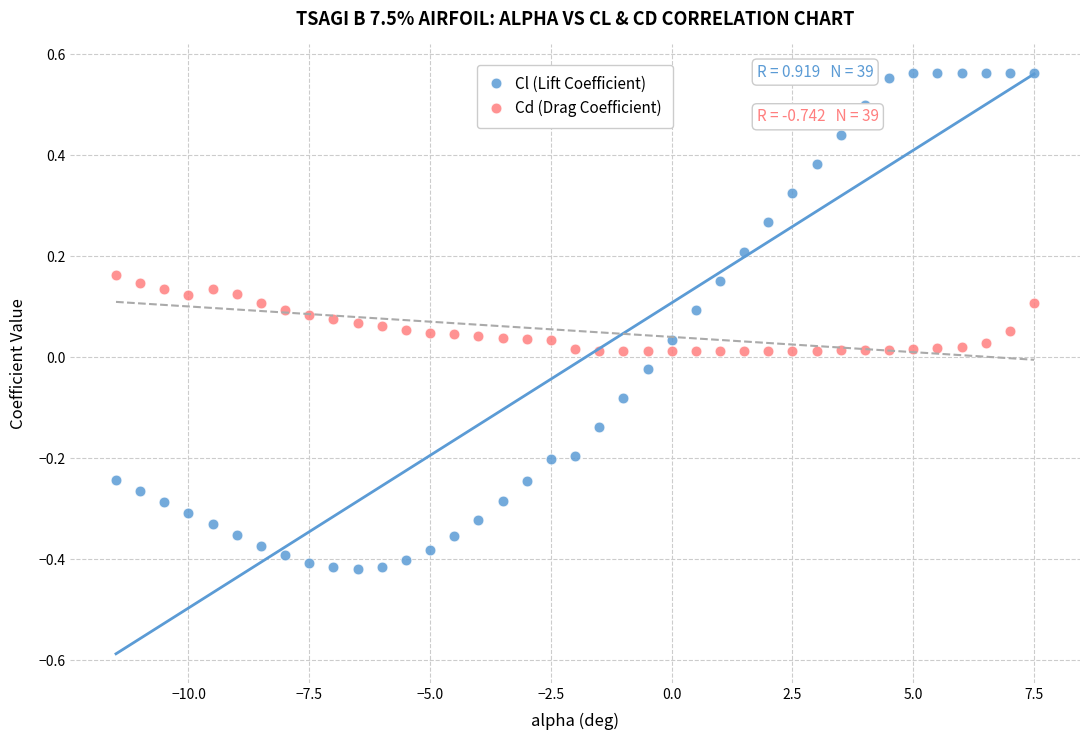

Which series reaches the minimum Y coordinate?

Cl (Lift Coefficient)